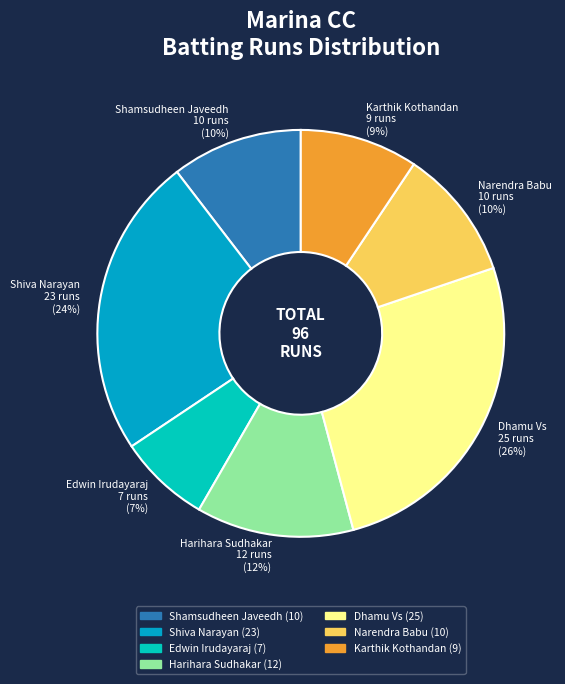

What percentage is the Shiva Narayan 23 runs (24%) slice, to the nearest percent?

24%